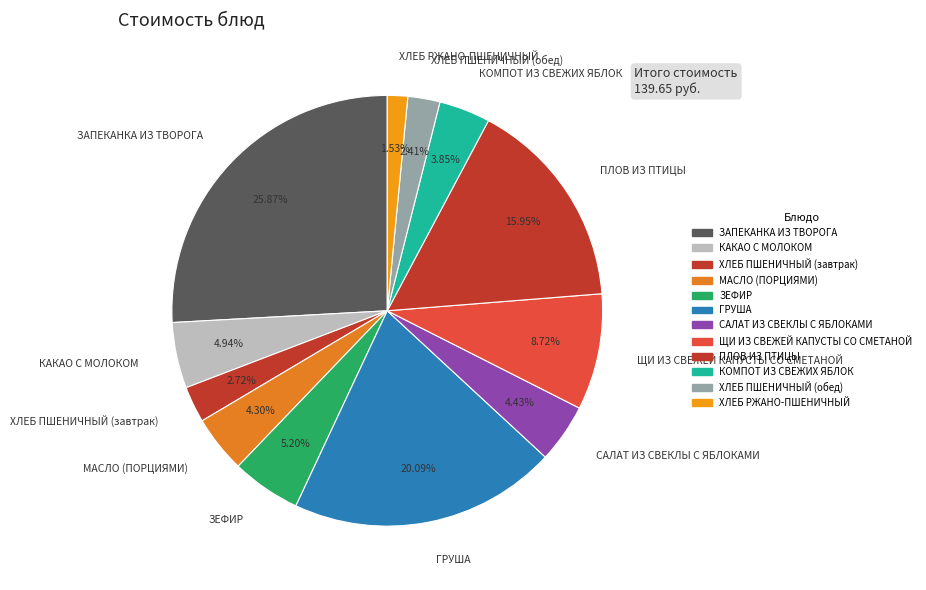

To the nearest percent, what is the difference between the largest and smallest slice percentages?

24%